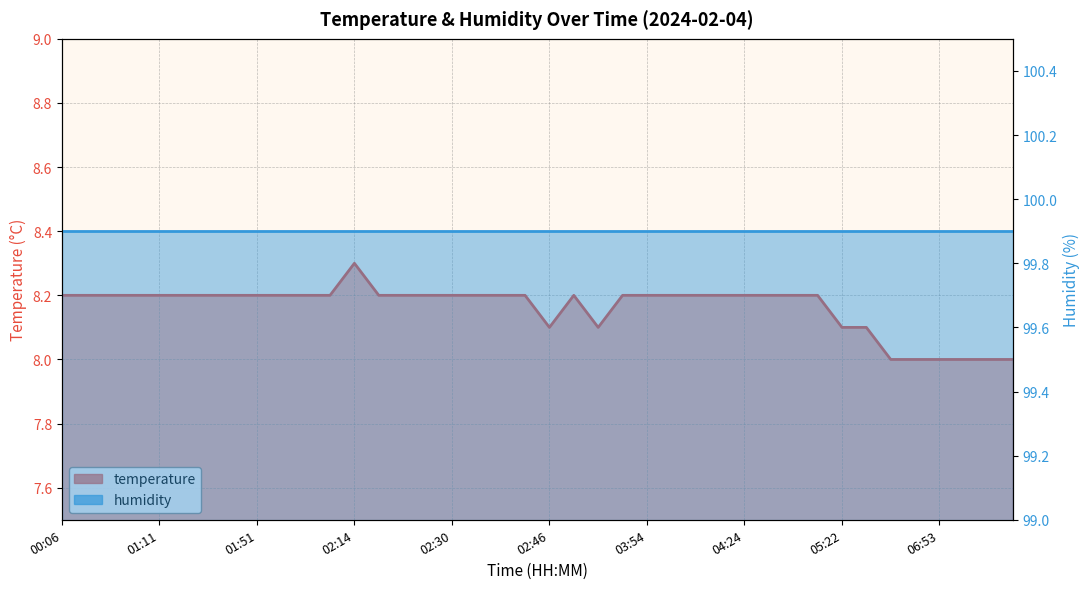

Which has a higher value, 02:46 or 02:28?

02:28